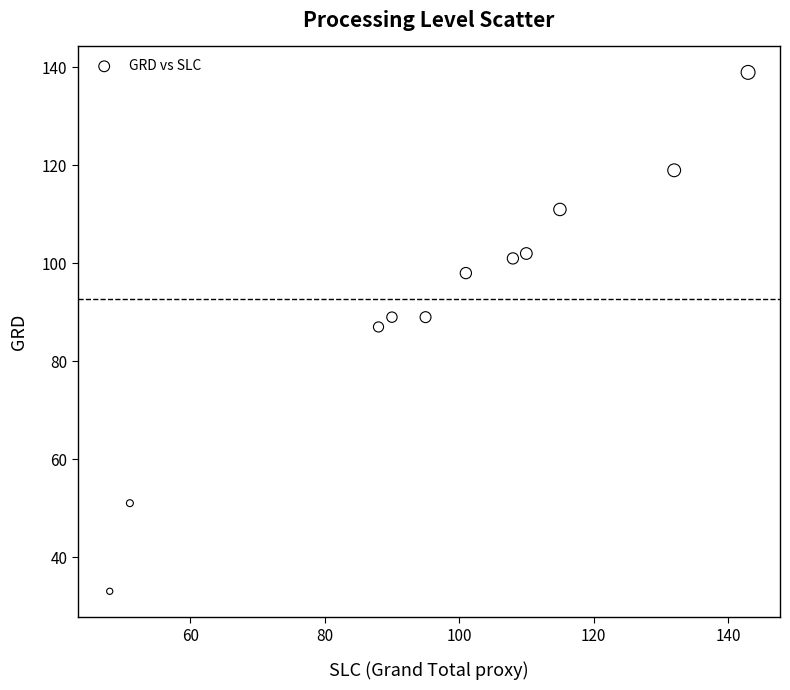

What is the average Y value?

93